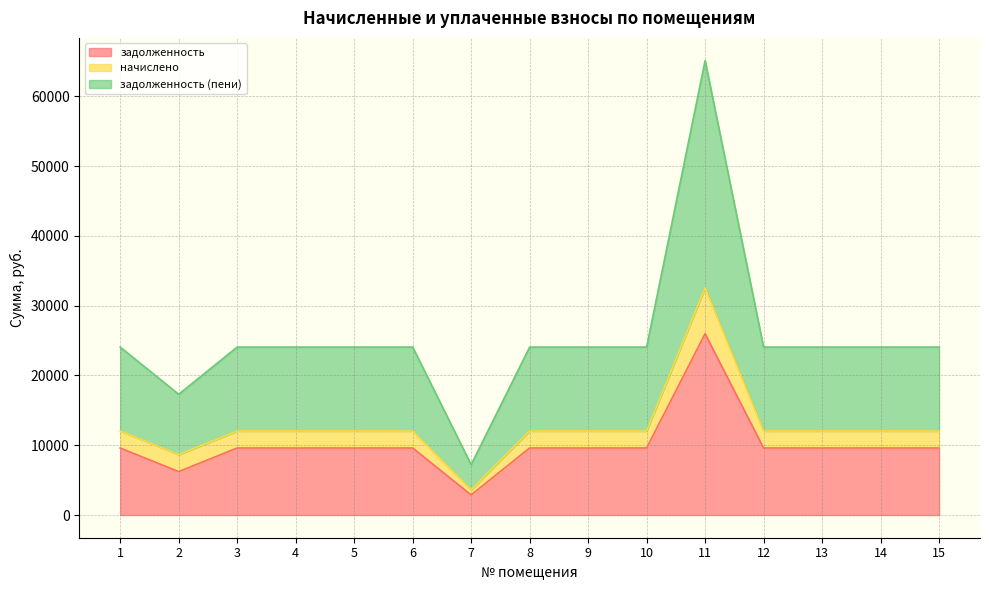

What are all the series names shown in the legend?

задолженность, начислено, задолженность (пени)